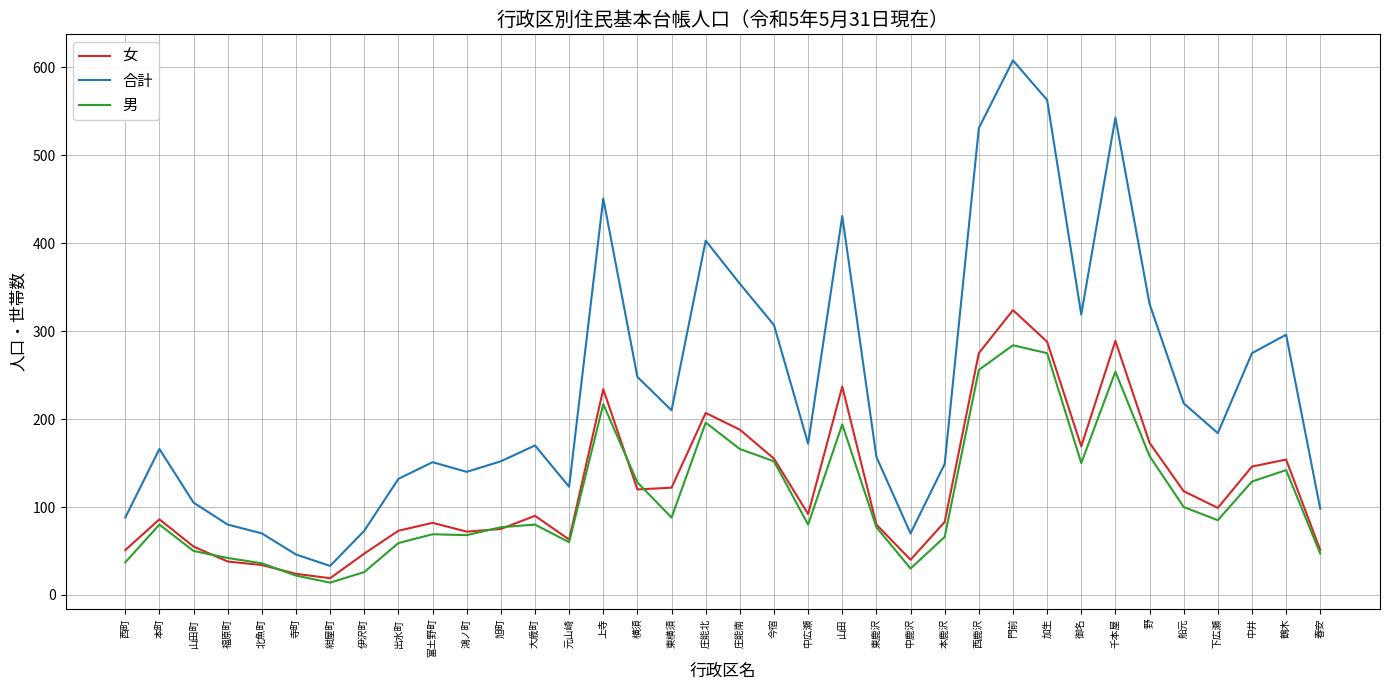

What are all the series names shown in the legend?

女, 合計, 男